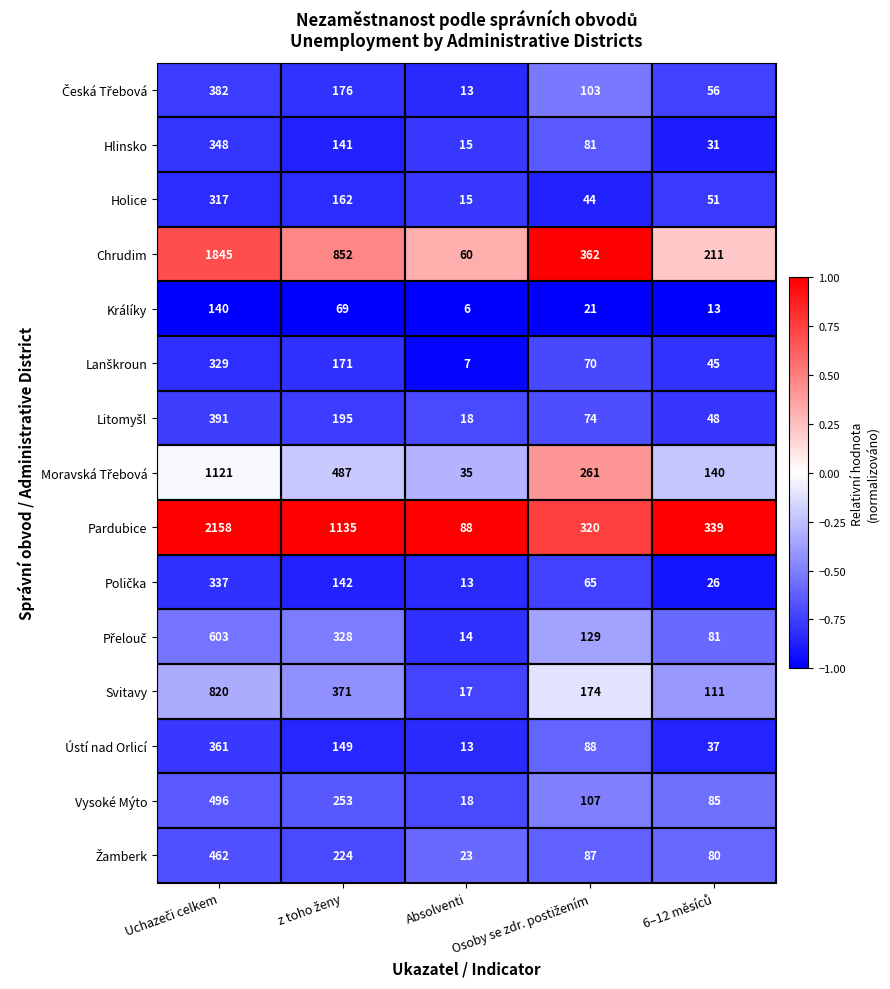

Which series has the largest total across all categories?

Pardubice